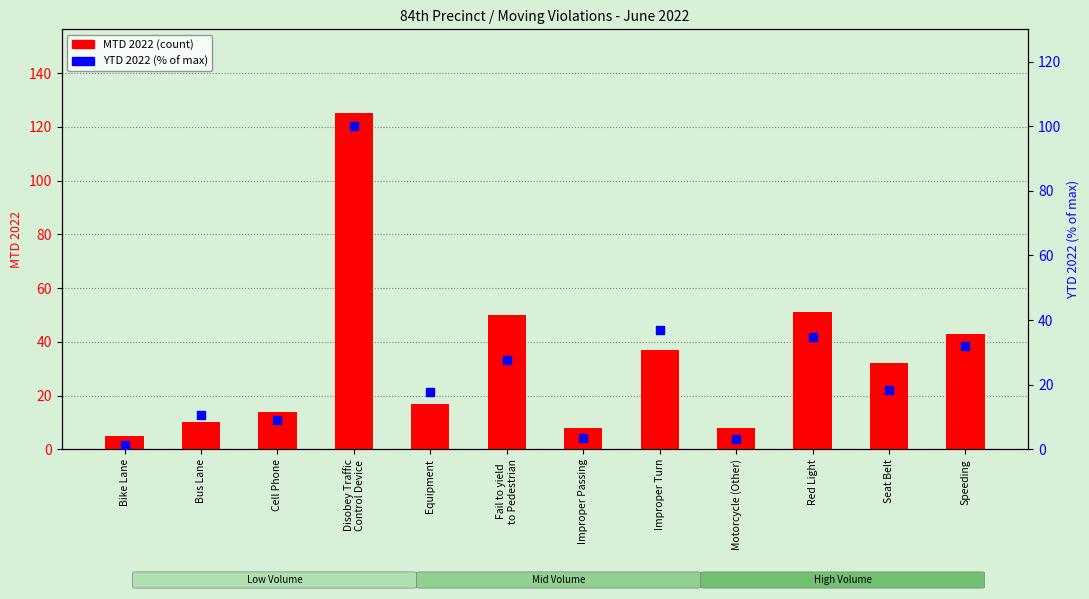

Is the value of MTD 2022 (count) at Disobey Traffic
Control Device greater than the value of YTD 2022 (% of max) at Equipment?

Yes